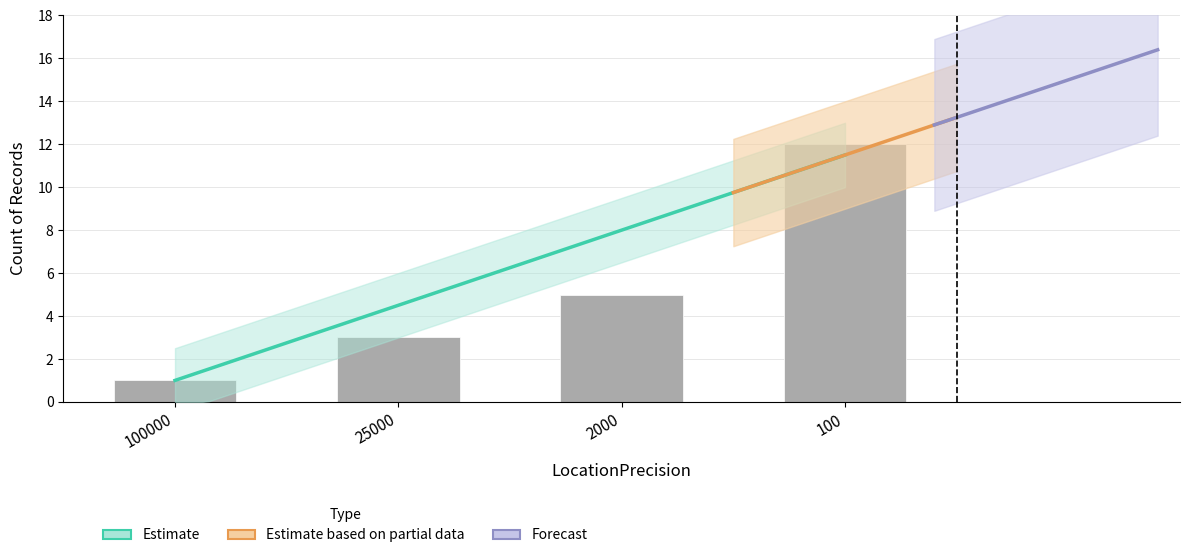

Are the bars horizontal?

No